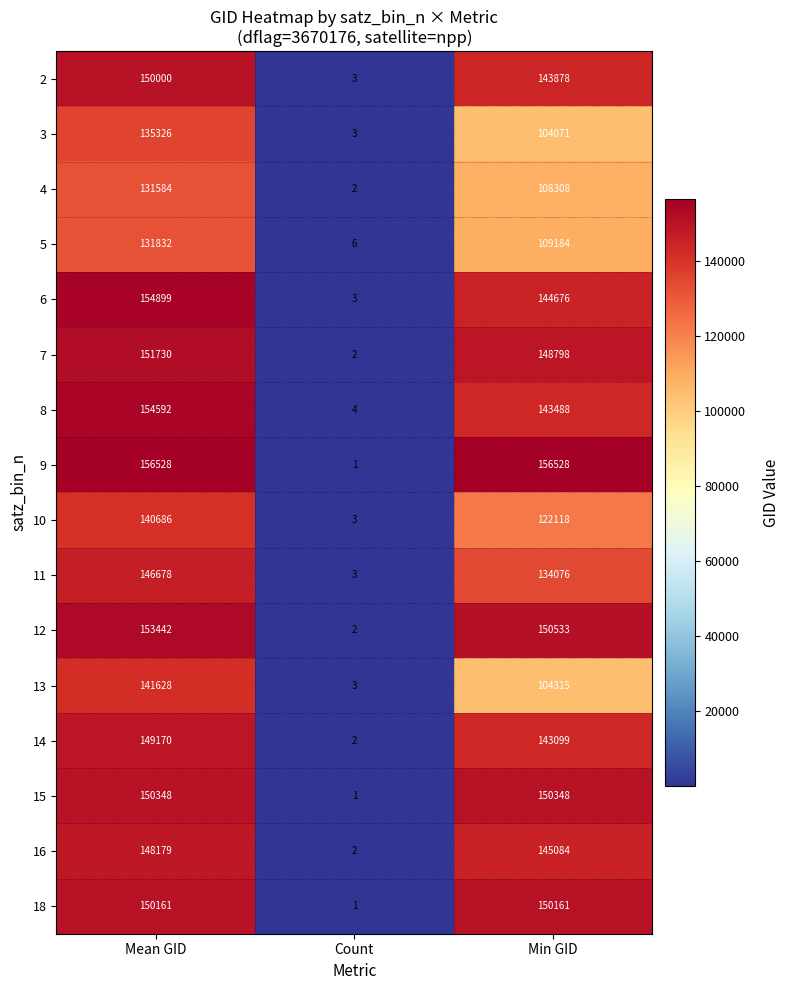

List the series in order of their peak value, lowest first.

4, 5, 3, 10, 13, 11, 16, 14, 2, 18, 15, 7, 12, 8, 6, 9